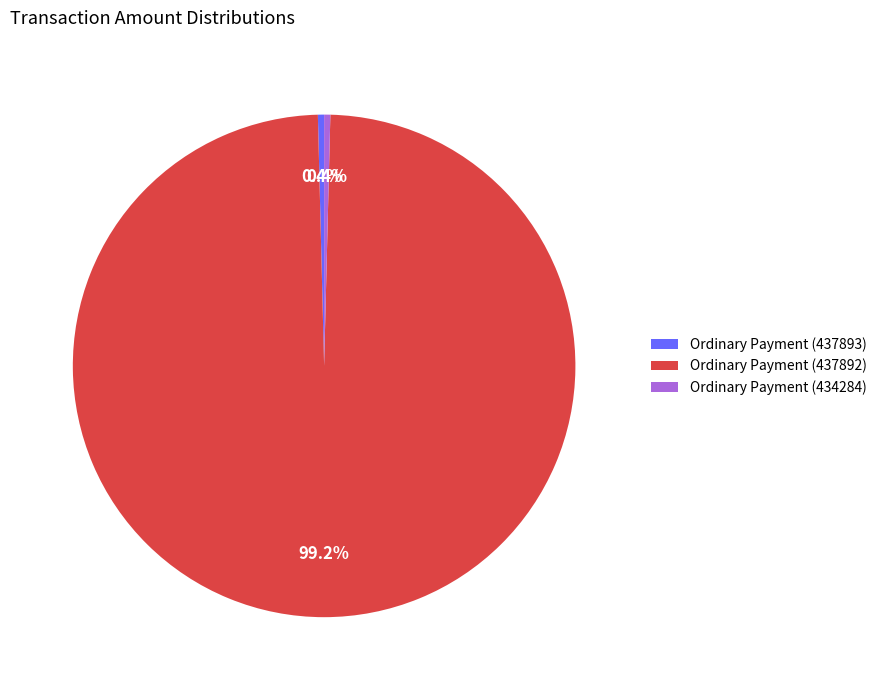

What is the largest slice in the pie chart?

Ordinary Payment (437892)